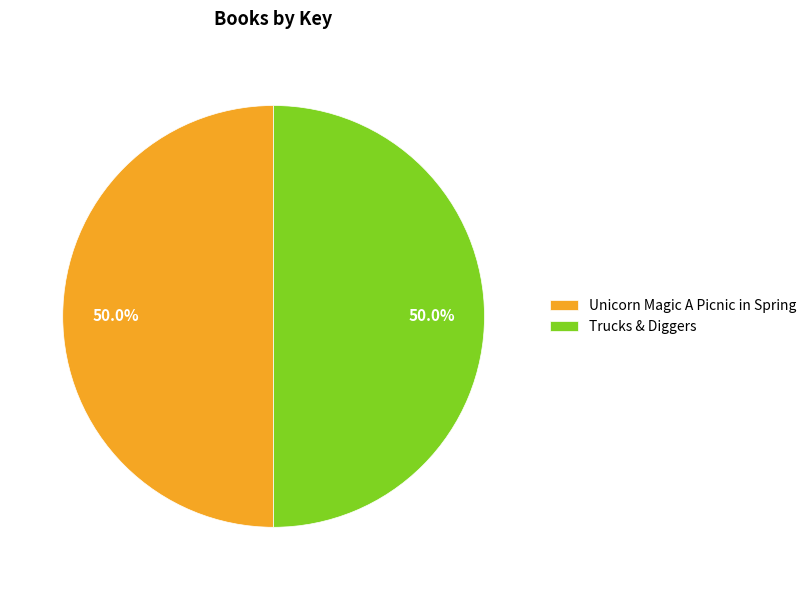

What is the ratio of the value at Trucks & Diggers to the value at Unicorn Magic A Picnic in Spring?

1.0